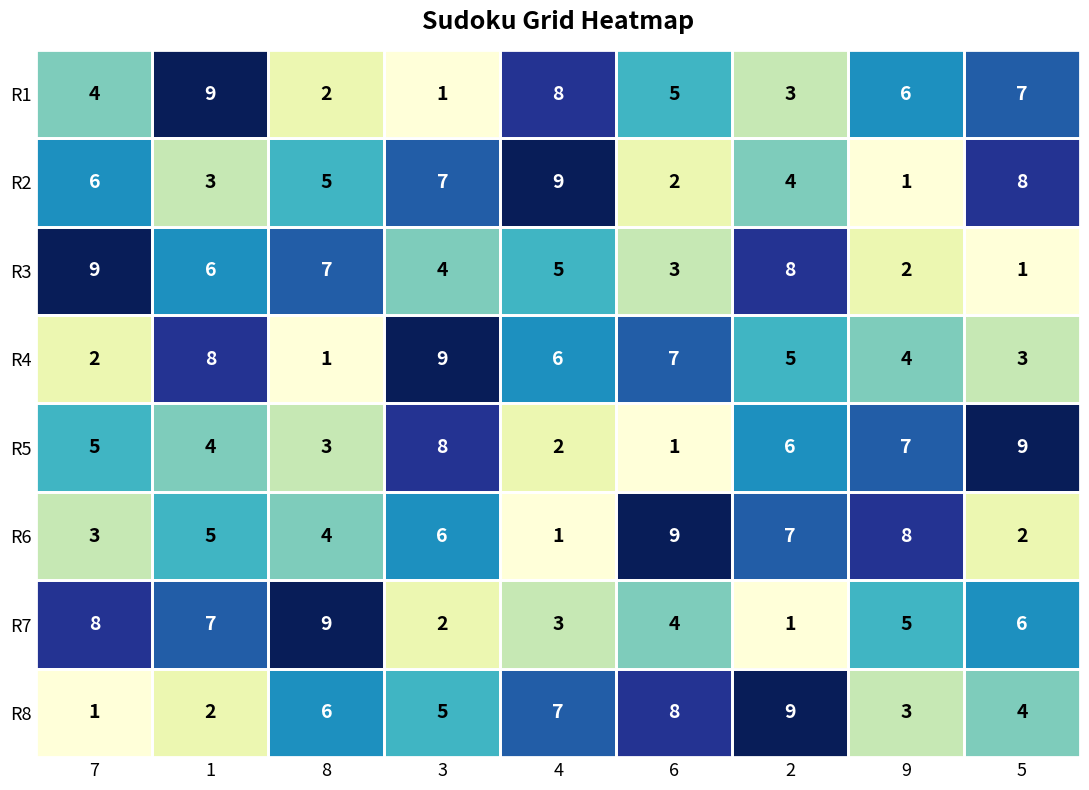

At which label does R5 reach its minimum?

6